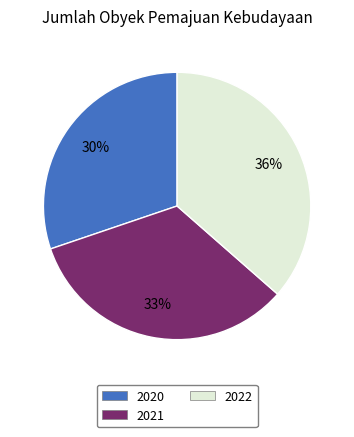

Do 2020 and 2021 together represent more than half of the pie?

Yes